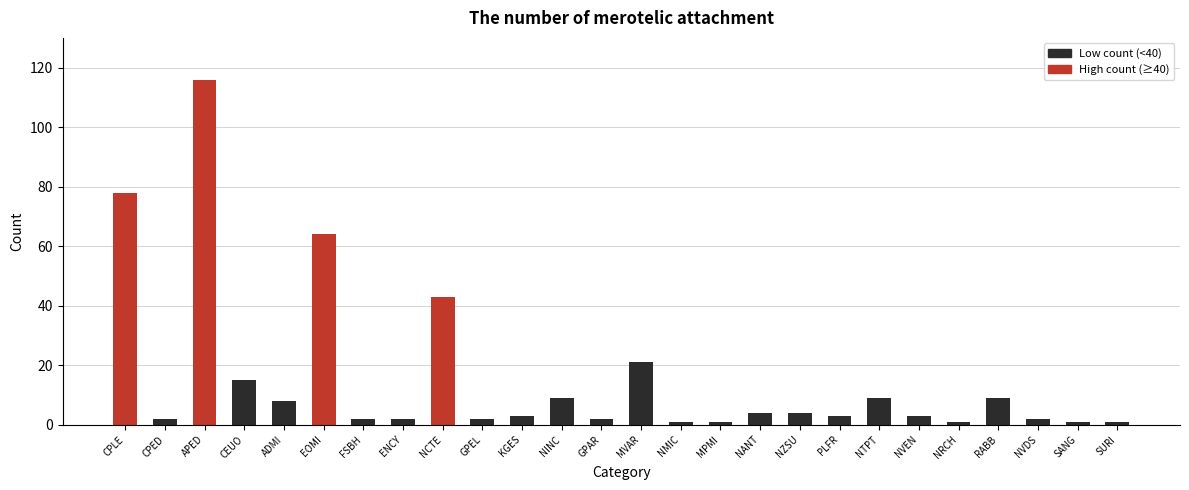

Is it true that the value at NRCH is 1?

True